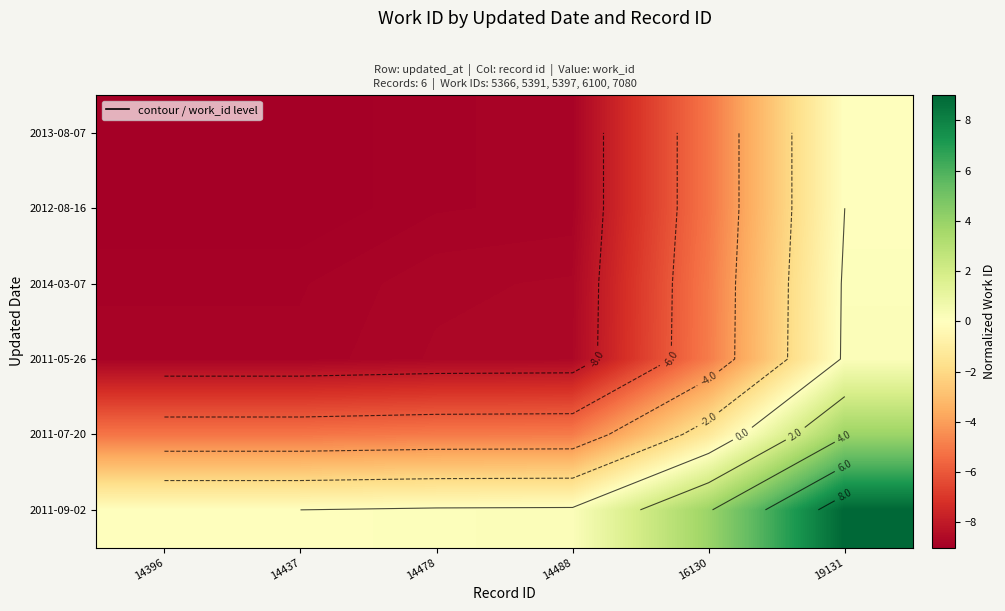

The value of 2013-08-07 at 14488 is -4.9. True or false?

False